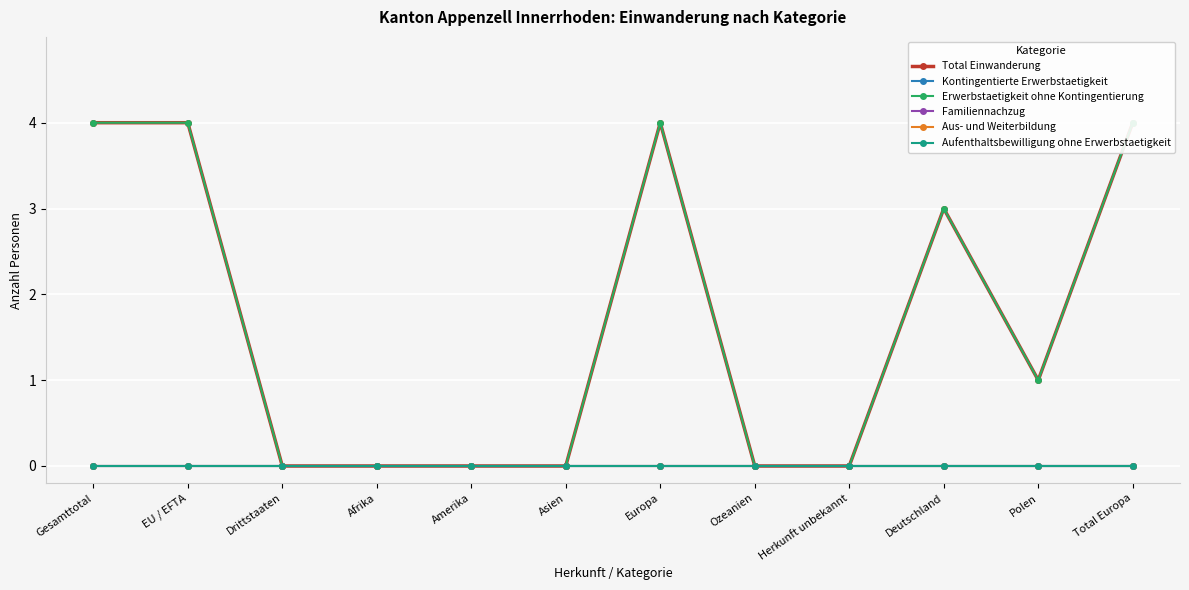

True or false: Aus- und Weiterbildung has a value of 0 at Amerika.

True